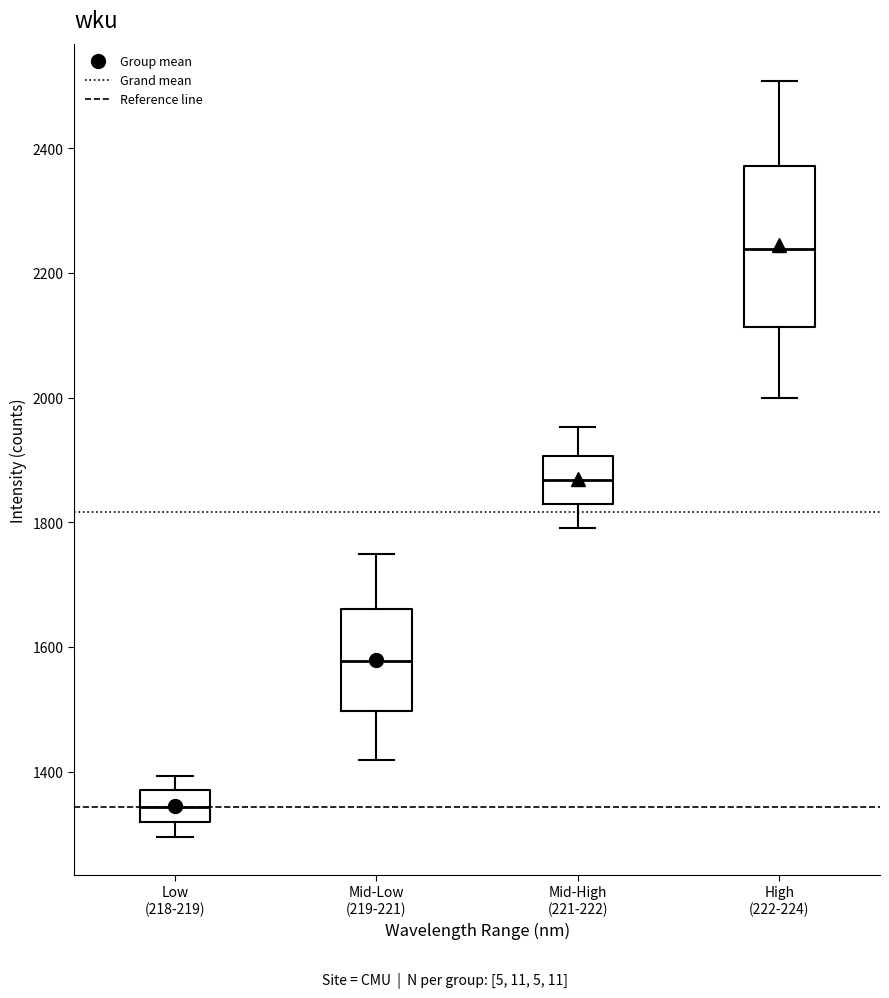

Where does the lower whisker of the box for Mid-Low (219-221) end on the y-axis? The values are not printed on the chart, so give them approximately, as read against the axis.

1420